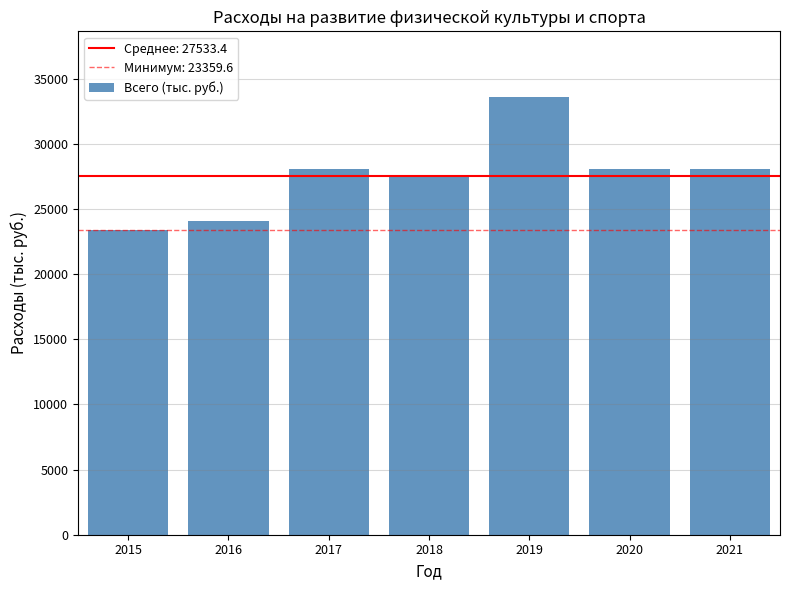

What is the approximate value at 2021?

28051.3